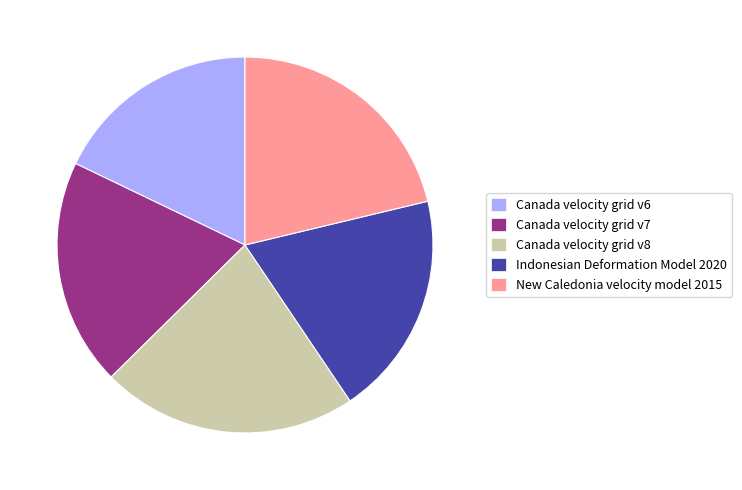

What is the largest slice in the pie chart?

Canada velocity grid v8